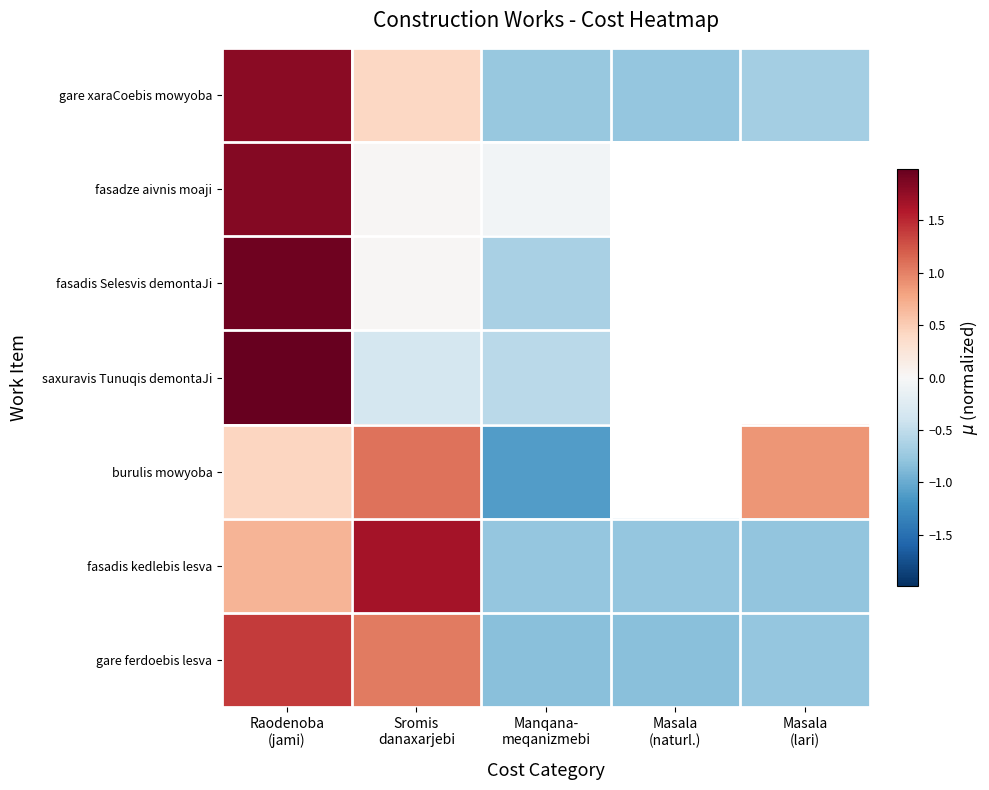

What is the spread (max minus min) of values at Masala
(lari)?

1.7